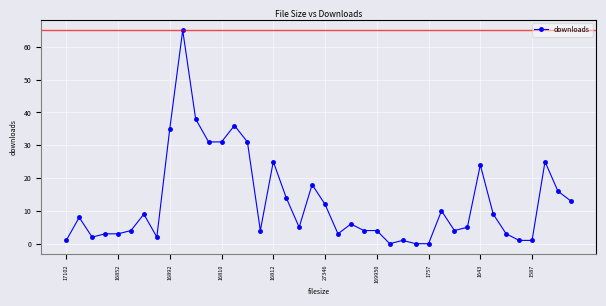

Reading left to right, transcribe all the data shown in this chart.

1	8	2	3	3	4	9	2	35	65	38	31	31	36	31	4	25	14	5	18	12	3	6	4	4	0	1	0	0	10	4	5	24	9	3	1	1	25	16	13